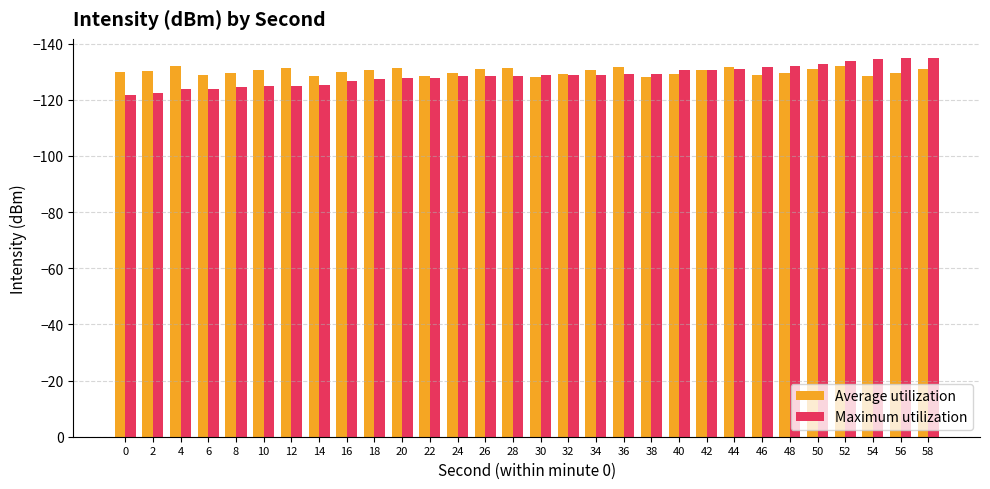

What is the value of the Maximum utilization bar at the 20th from the left?

-129.3